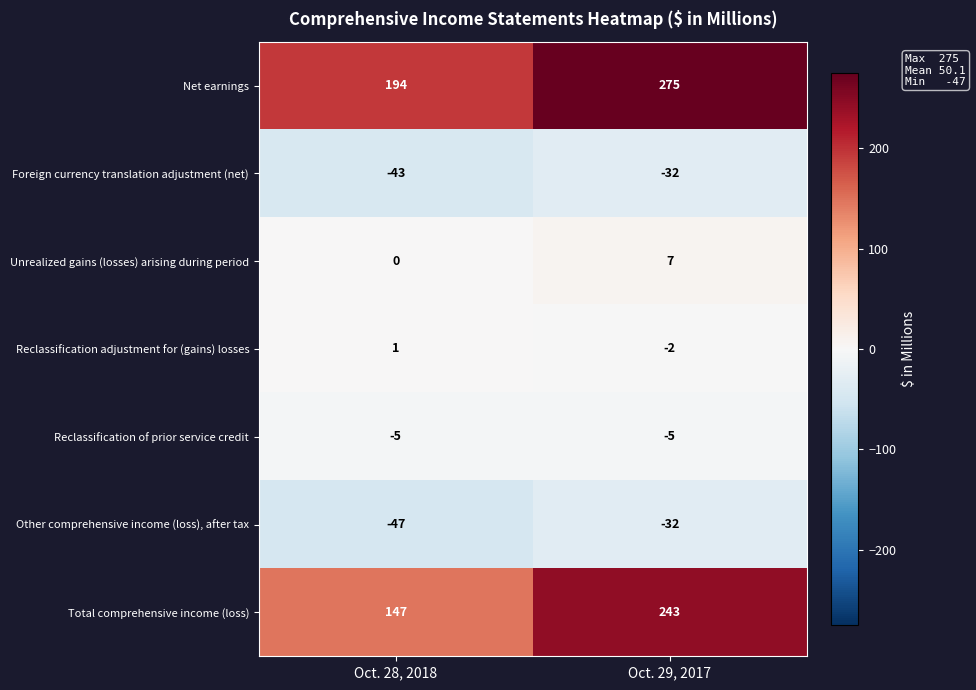

Is it true that Total comprehensive income (loss) equals 208 at Oct. 28, 2018?

False